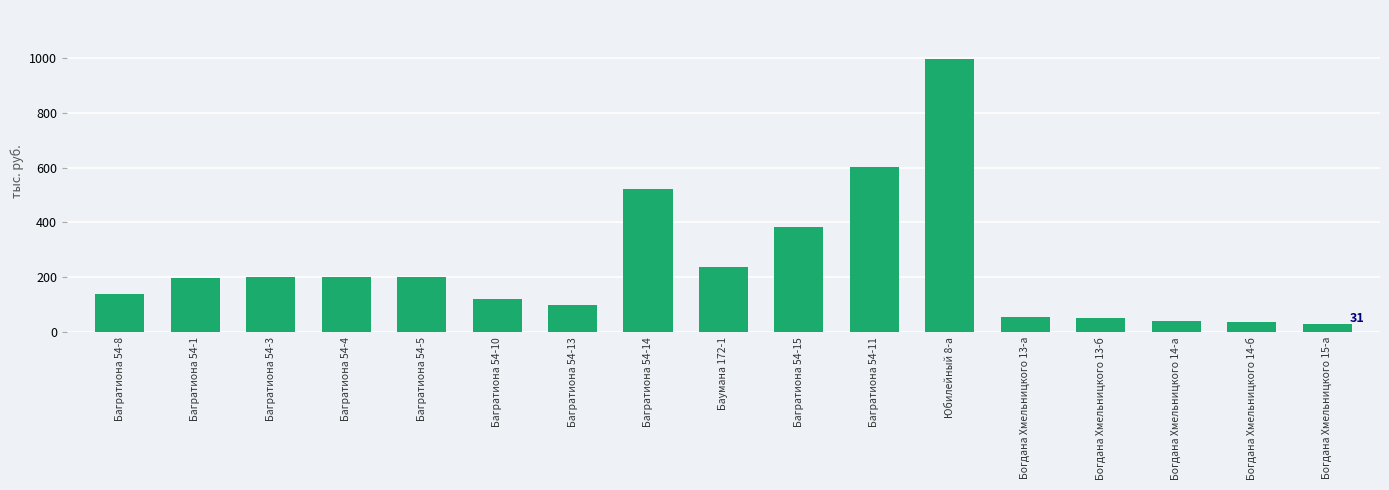

What is the change in value from Богдана Хмельницкого 14-б to Богдана Хмельницкого 15-а?

-4.9